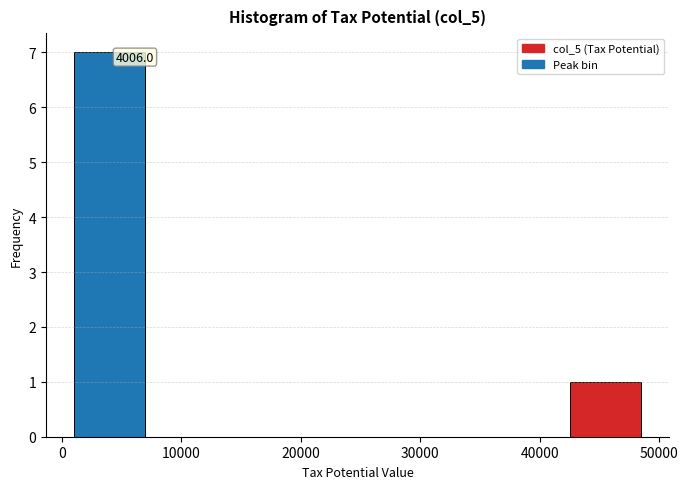

Which range on the x-axis has the tallest bar?

1000 to 7000